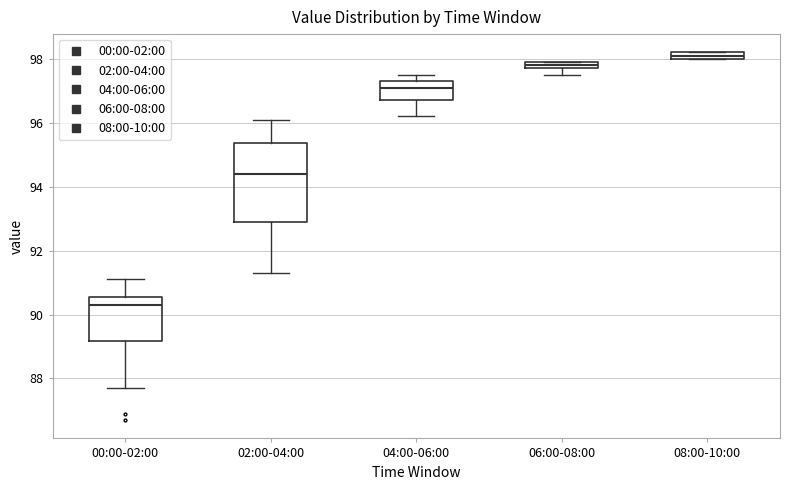

Where does the upper whisker of the box for 00:00-02:00 end on the y-axis? The values are not printed on the chart, so give them approximately, as read against the axis.

91.2